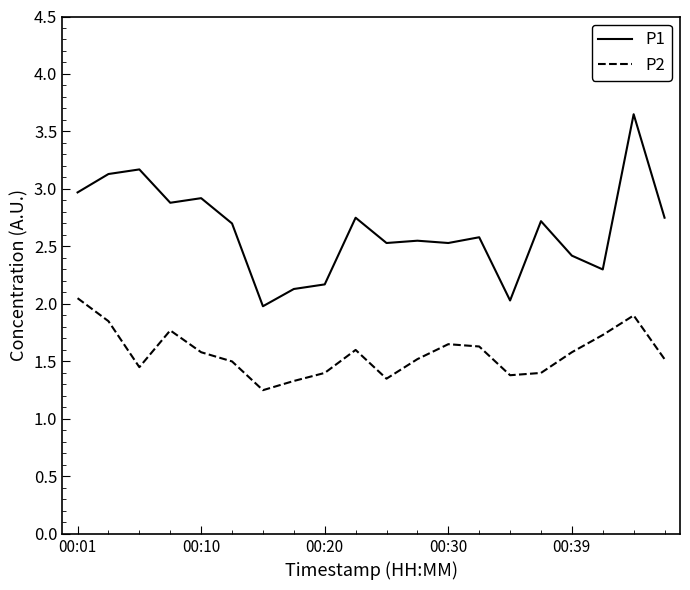

What is the difference between the maximum and minimum values in the P2 series?

0.8